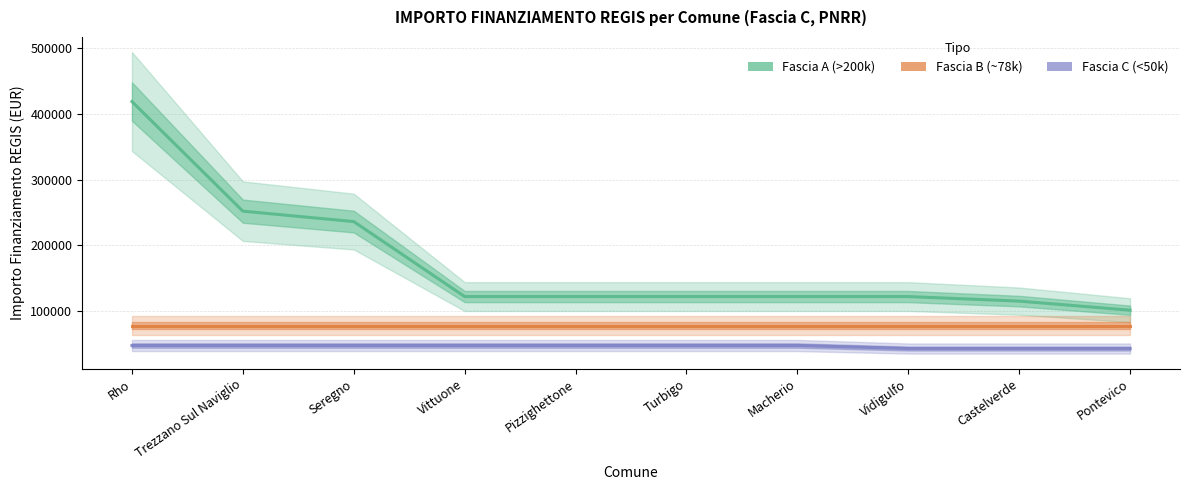

At how many categories does at least one series exceed 190794?

3